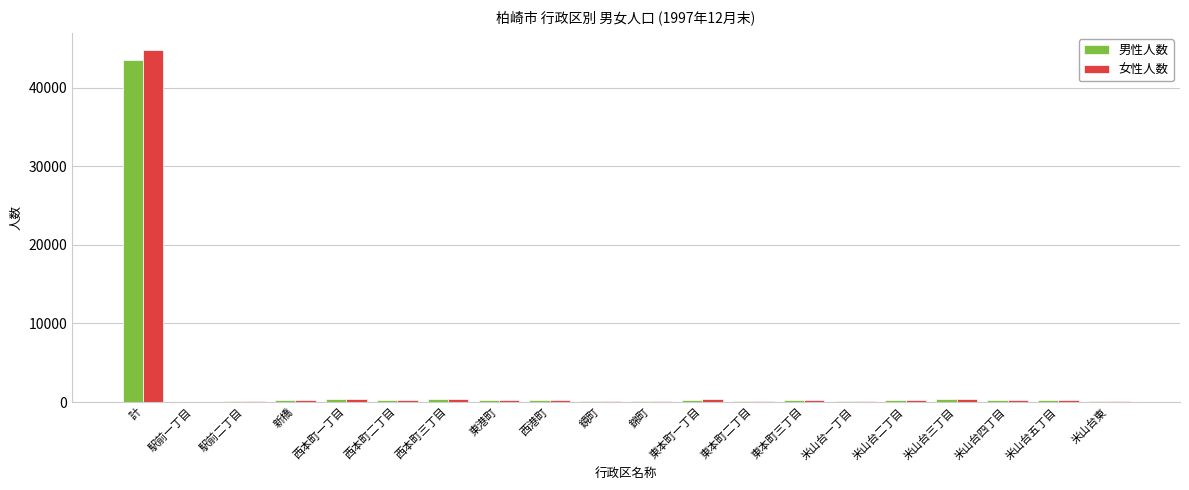

Which label corresponds to the largest value in the chart?

計